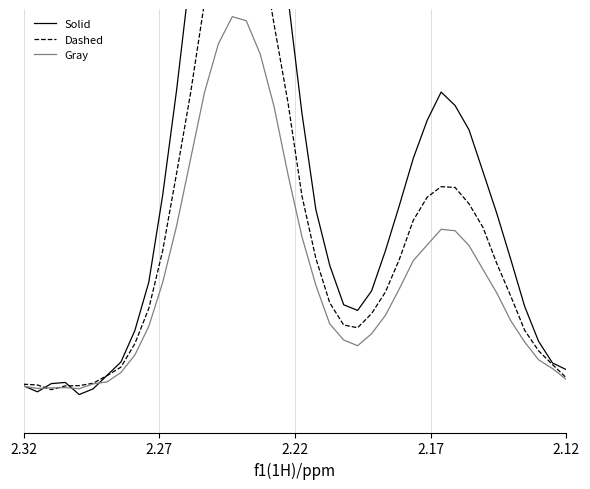

Reading right to left, what are all the values shown in this chart?

Solid: 0.1	0.1	0.2	0.3	0.4	0.6	0.7	0.9	0.9	1.0	0.9	0.8	0.6	0.5	0.3	0.3	0.3	0.4	0.6	0.9	1.3	1.7	2.0	2.2	2.2	2.1	1.8	1.4	1.0	0.6	0.3	0.2	0.1	0.0	-0.0	-0.0	0.0	0.0	-0.0	0.0
Dashed: 0.0	0.1	0.1	0.2	0.3	0.4	0.5	0.6	0.7	0.7	0.6	0.6	0.4	0.3	0.2	0.2	0.2	0.3	0.4	0.6	0.9	1.2	1.5	1.6	1.6	1.5	1.3	1.0	0.7	0.5	0.3	0.1	0.1	0.0	0.0	0.0	0.0	-0.0	0.0	0.0
Gray: 0.0	0.1	0.1	0.1	0.2	0.3	0.4	0.5	0.5	0.5	0.5	0.4	0.3	0.2	0.2	0.1	0.2	0.2	0.3	0.5	0.7	0.9	1.1	1.2	1.2	1.1	1.0	0.8	0.5	0.3	0.2	0.1	0.0	0.0	0.0	-0.0	-0.0	-0.0	-0.0	0.0